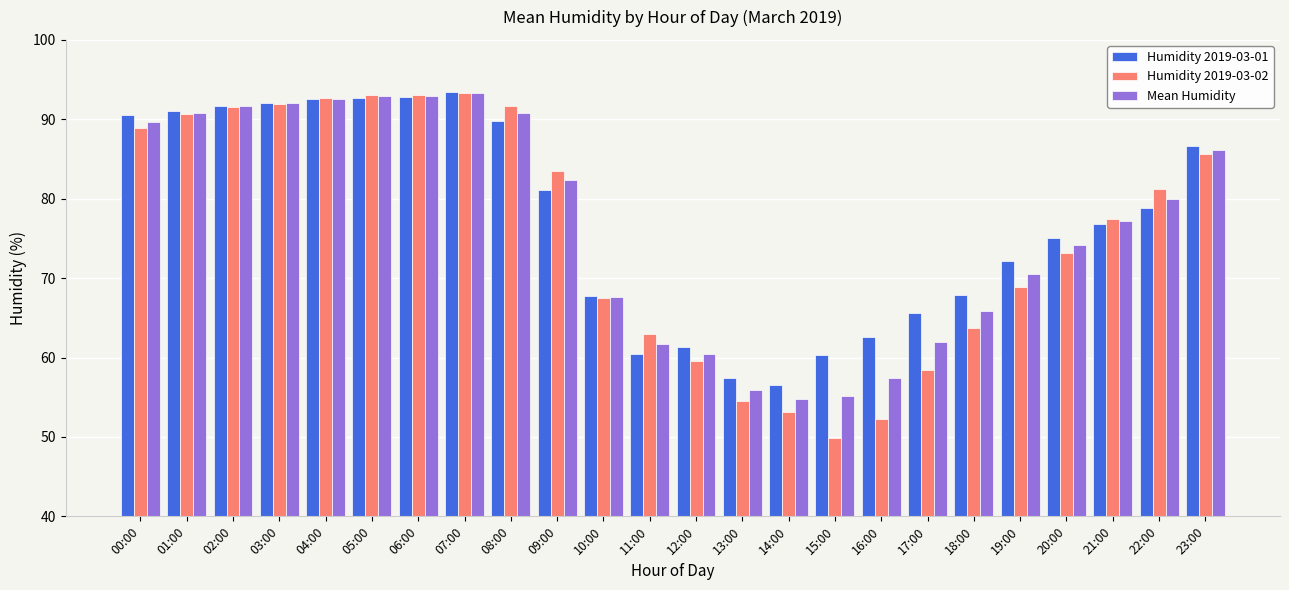

What is the sum of all Mean Humidity values?

1837.9